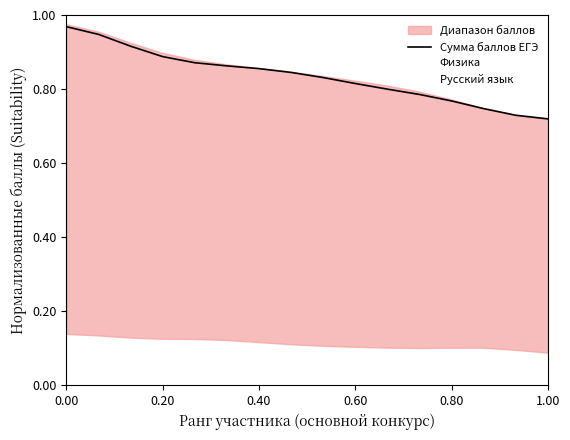

Reading left to right, what are all the values shown in this chart?

1.0	0.9	0.9	0.9	0.9	0.9	0.9	0.8	0.8	0.8	0.8	0.8	0.8	0.7	0.7	0.7